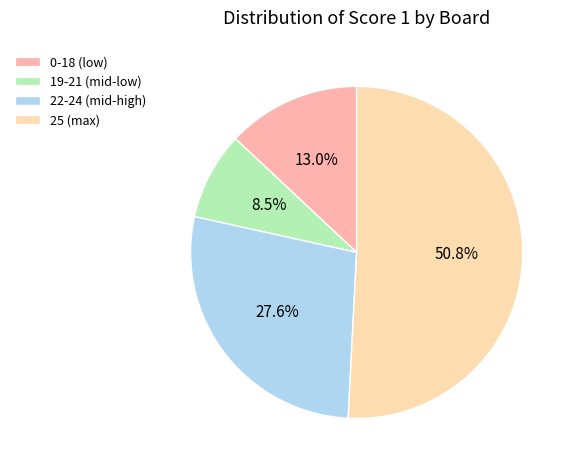

Approximately how many times larger is the value at 19-21 (mid-low) compared to 22-24 (mid-high)?

0.3